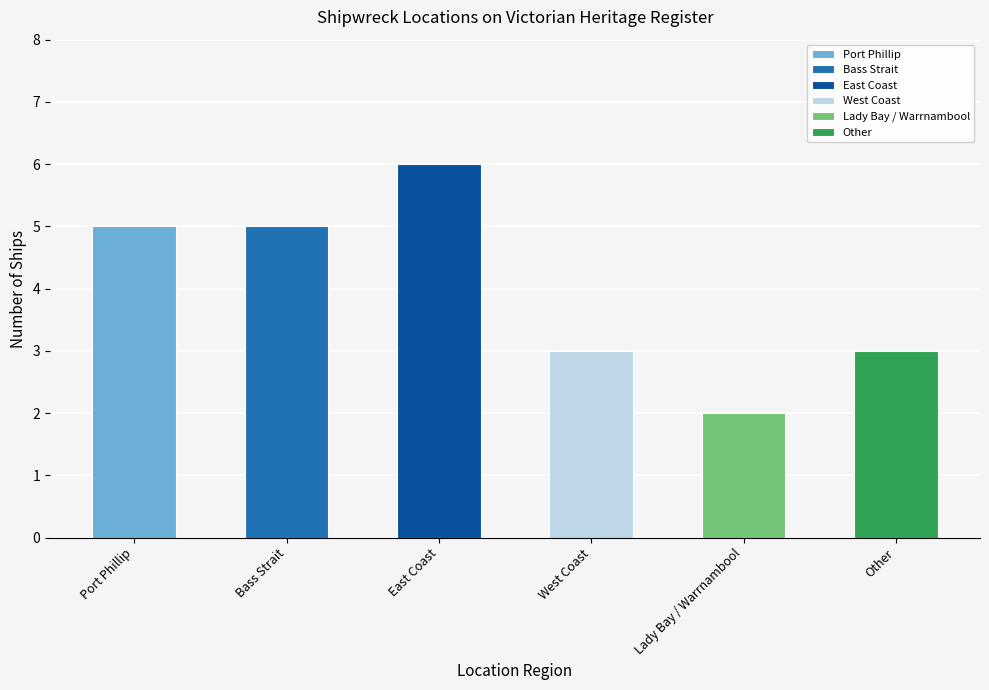

Are the bars horizontal?

No